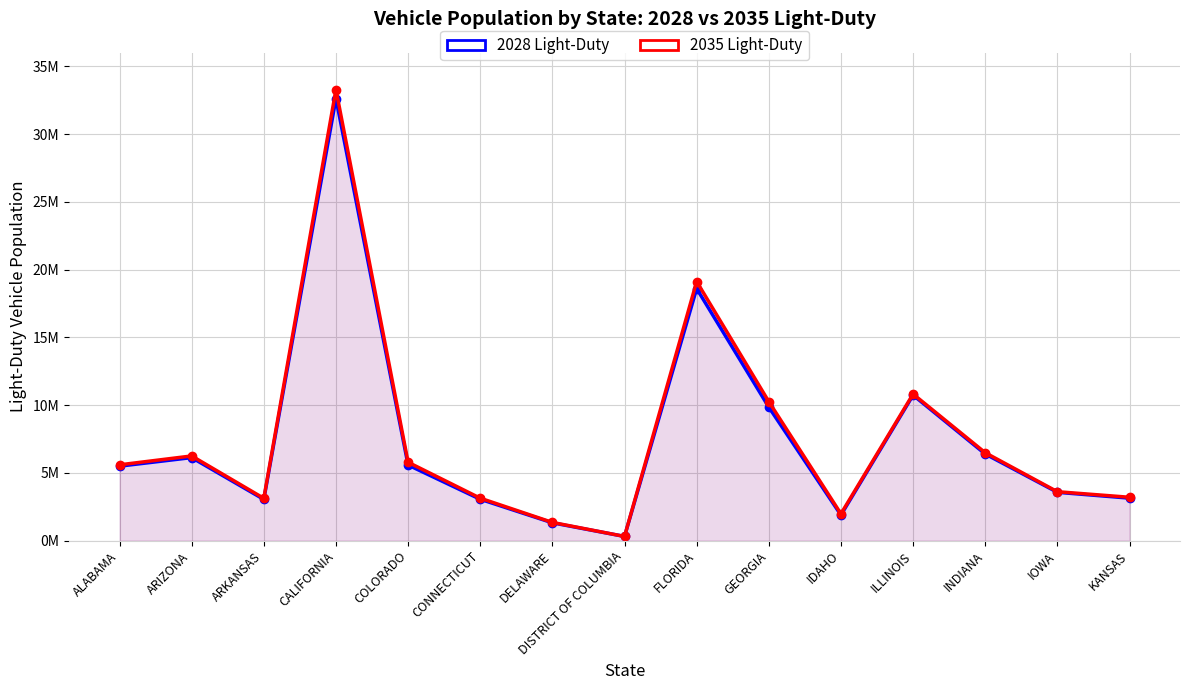

Is the value of 2028 Light-Duty at COLORADO greater than the value of 2035 Light-Duty at KANSAS?

Yes